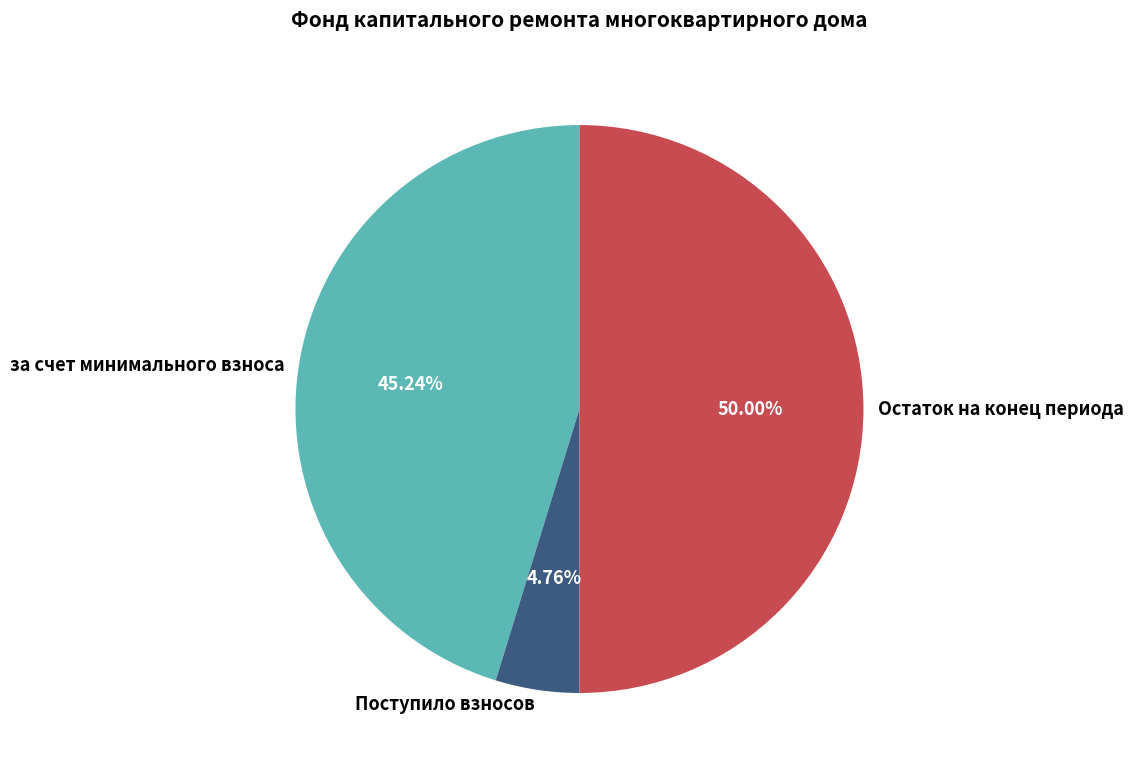

Rank the categories by value from lowest to highest.

Поступило взносов, за счет минимального взноса, Остаток на конец периода